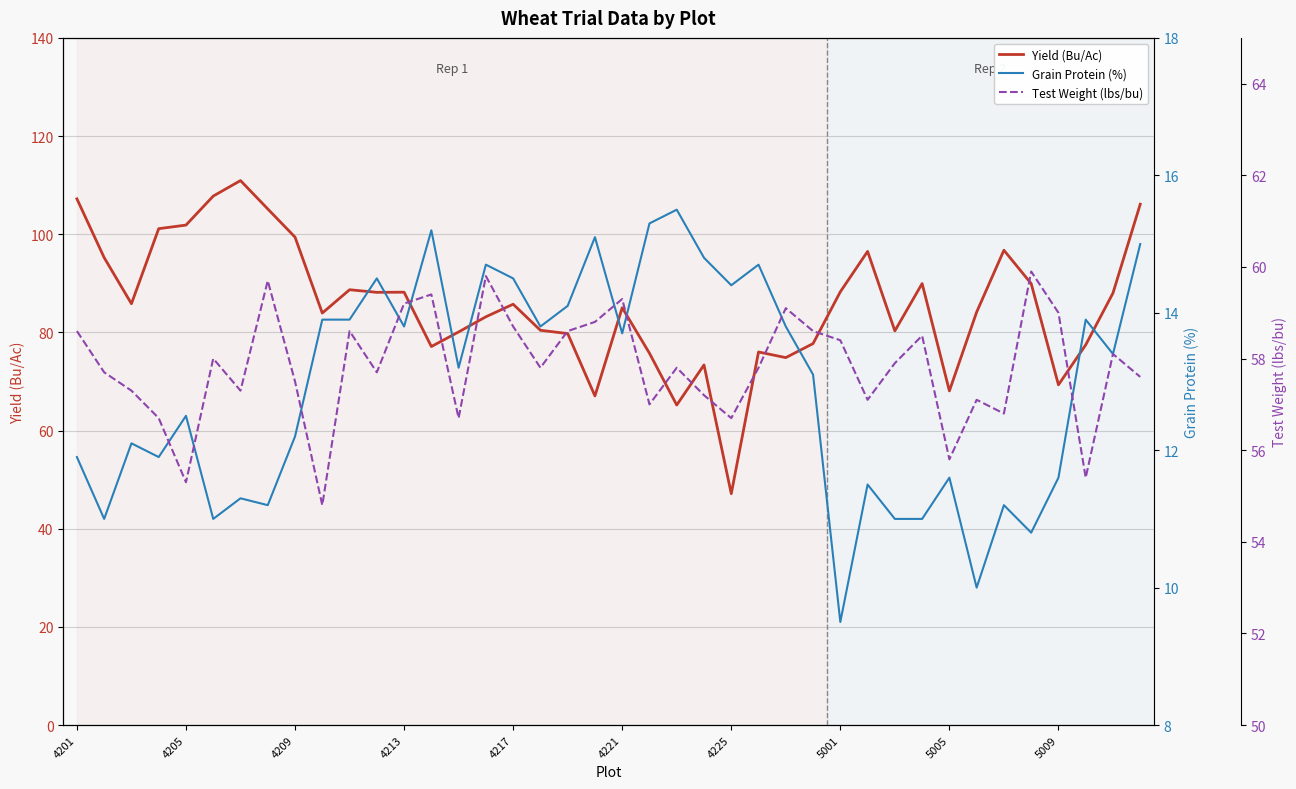

How many data points in Yield (Bu/Ac) are above 85?

21